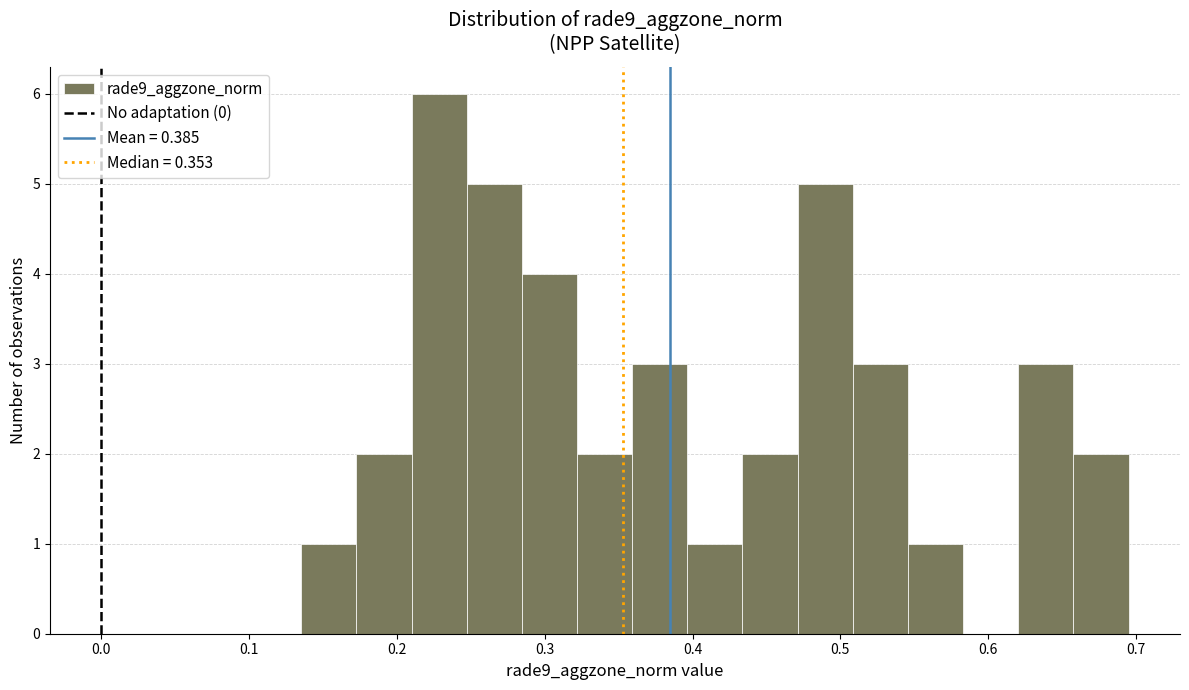

Around what value on the x-axis is the tallest bar? Give the approximate position of its centre, as read against the axis.

0.23